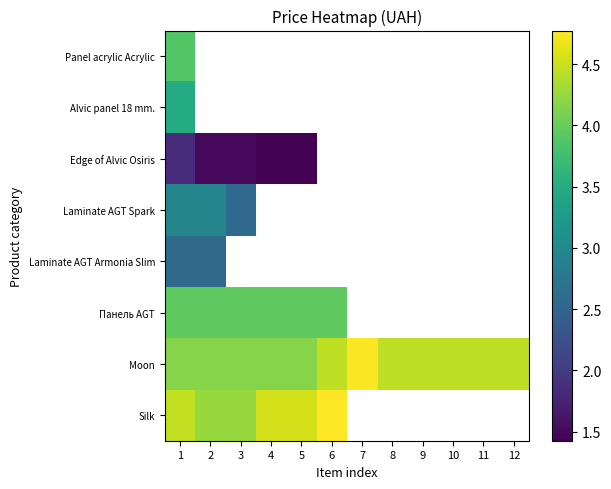

At which category does the chart reach its peak across all series?

6